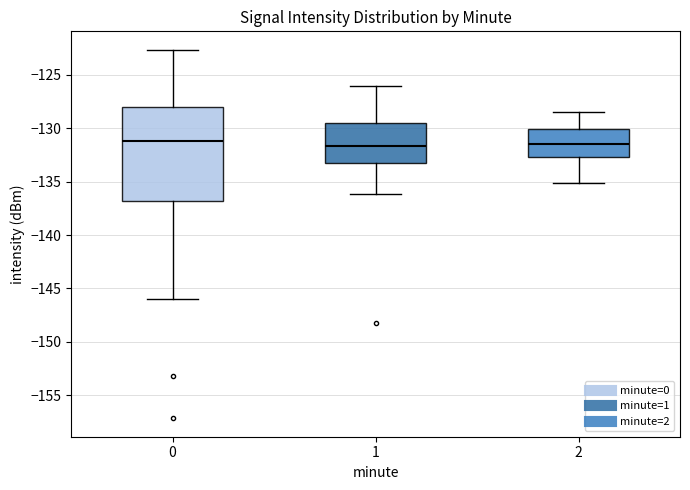

Which box is the tallest, from its lower edge to its upper edge?

0